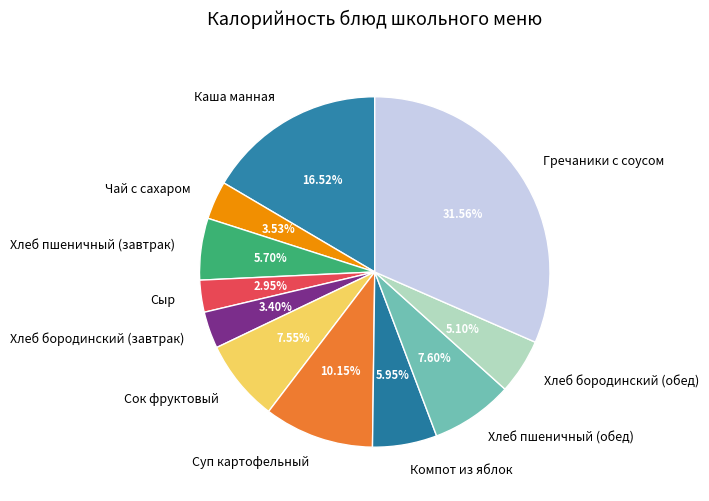

True or false: Хлеб бородинский (обед) accounts for 19% of the total.

False